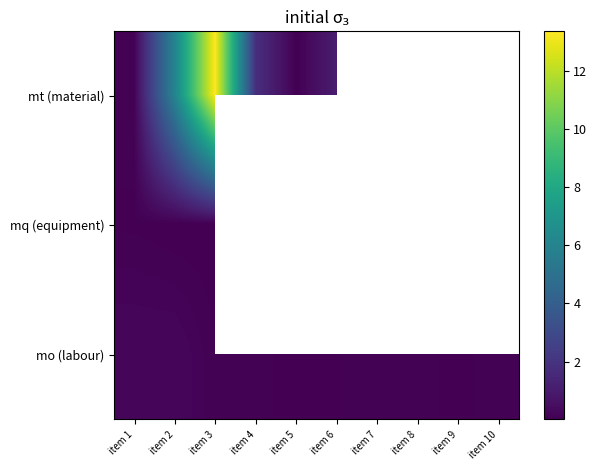

List the series in order of their peak value, lowest first.

mq (equipment), mo (labour), mt (material)